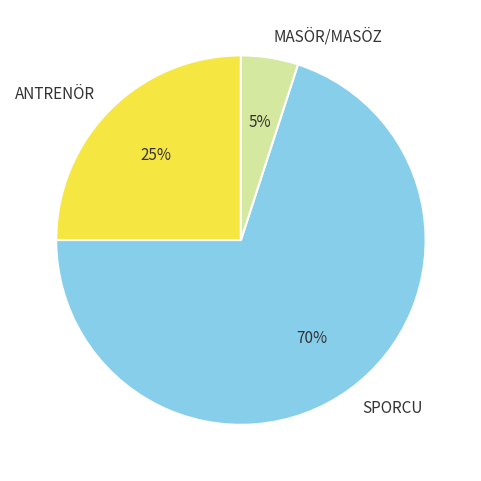

The SPORCU slice represents 76% of the pie. True or false?

False